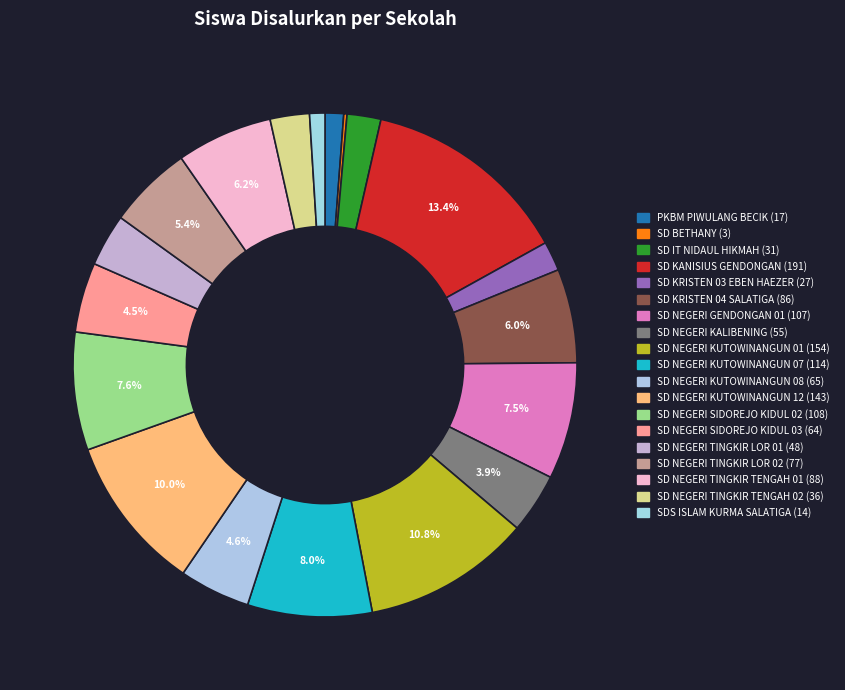

Does SD NEGERI TINGKIR TENGAH 02 represent more than half of the total?

No